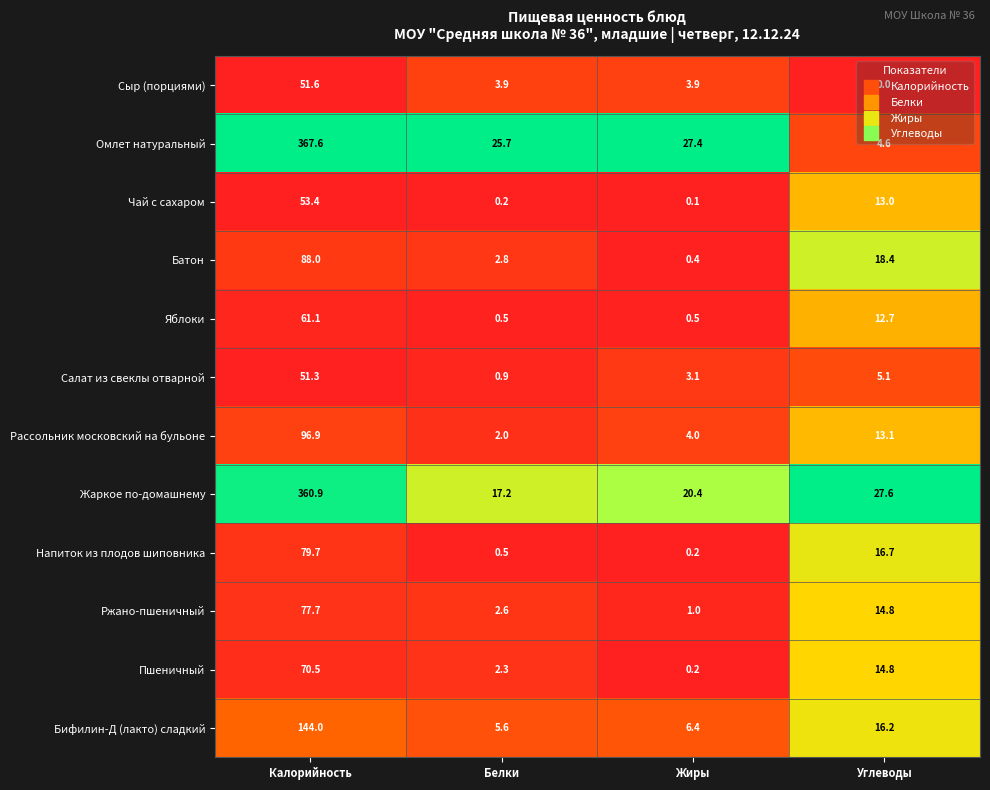

At which label is Рассольник московский на бульоне closest to 49?

Углеводы